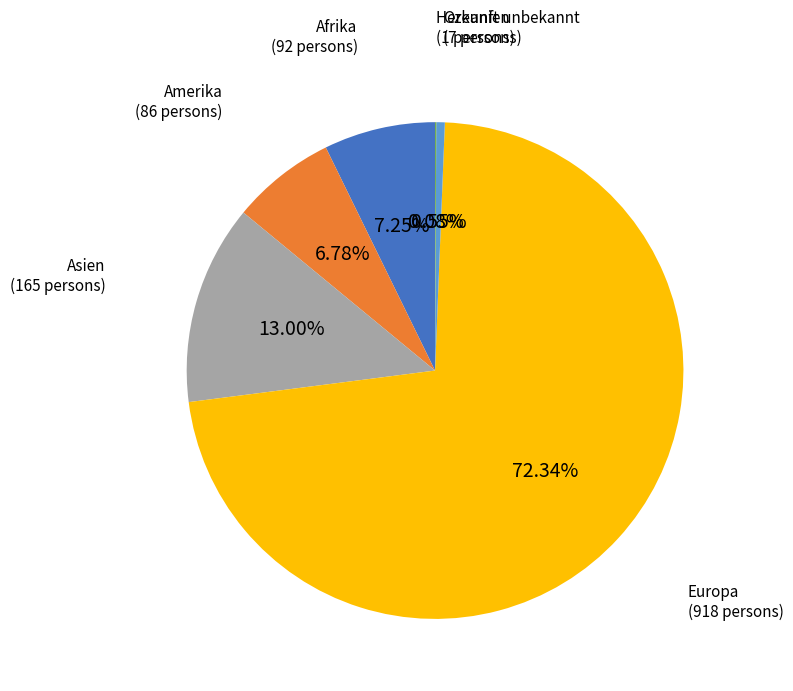

Between Europa and Afrika, which is larger?

Europa